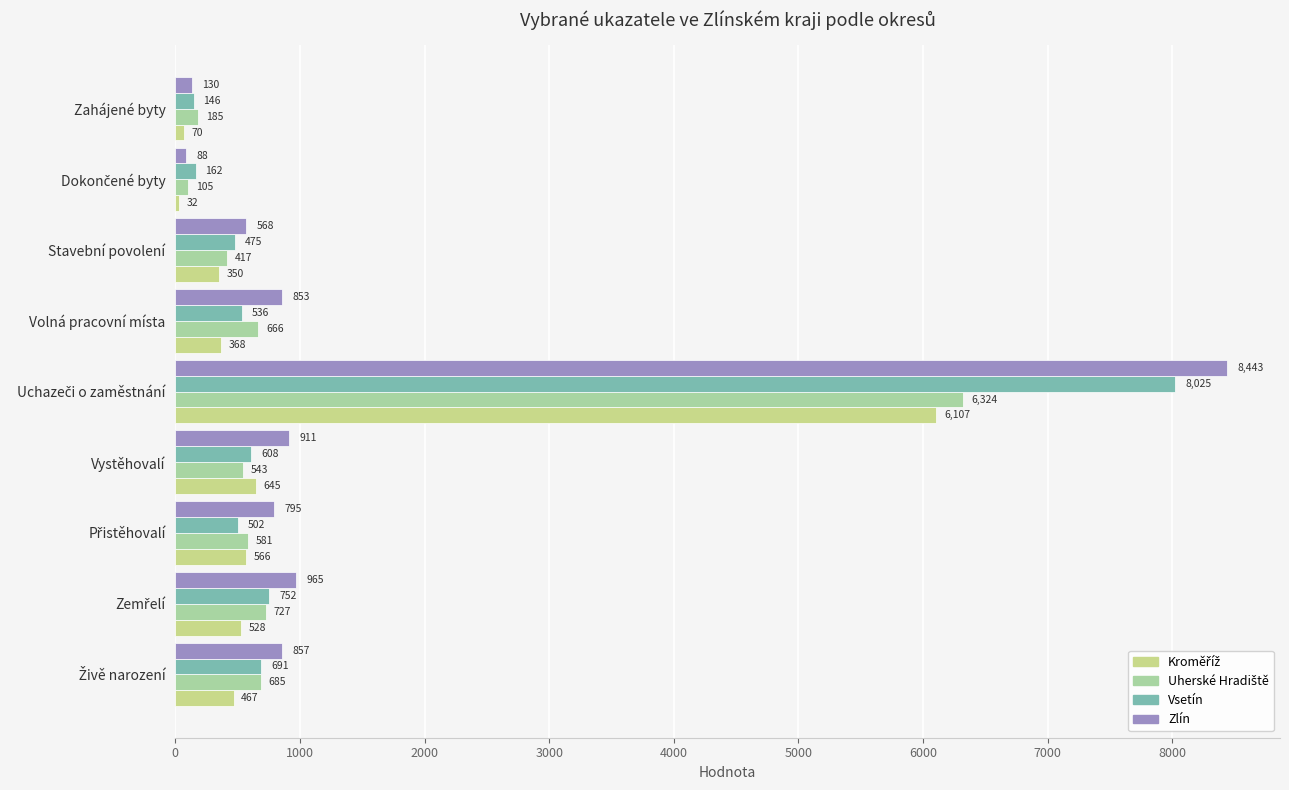

What is the greatest value displayed?

8443